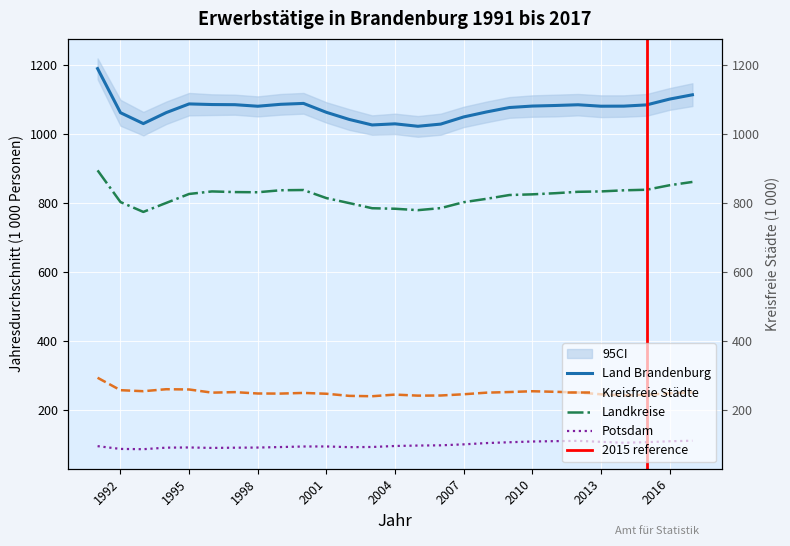

Where is the first local maximum for Kreisfreie Städte?

1994